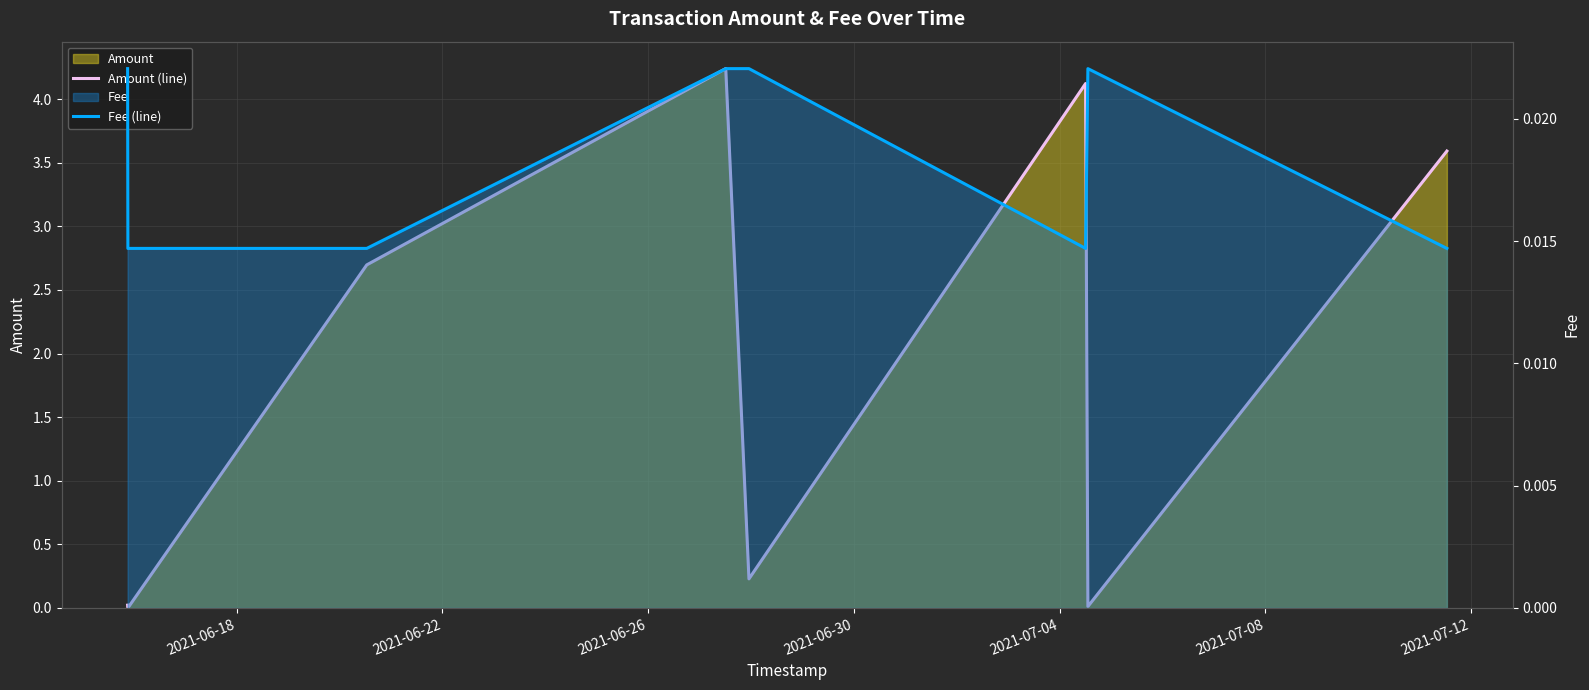

Which series has the largest range (max minus min)?

Amount (line)